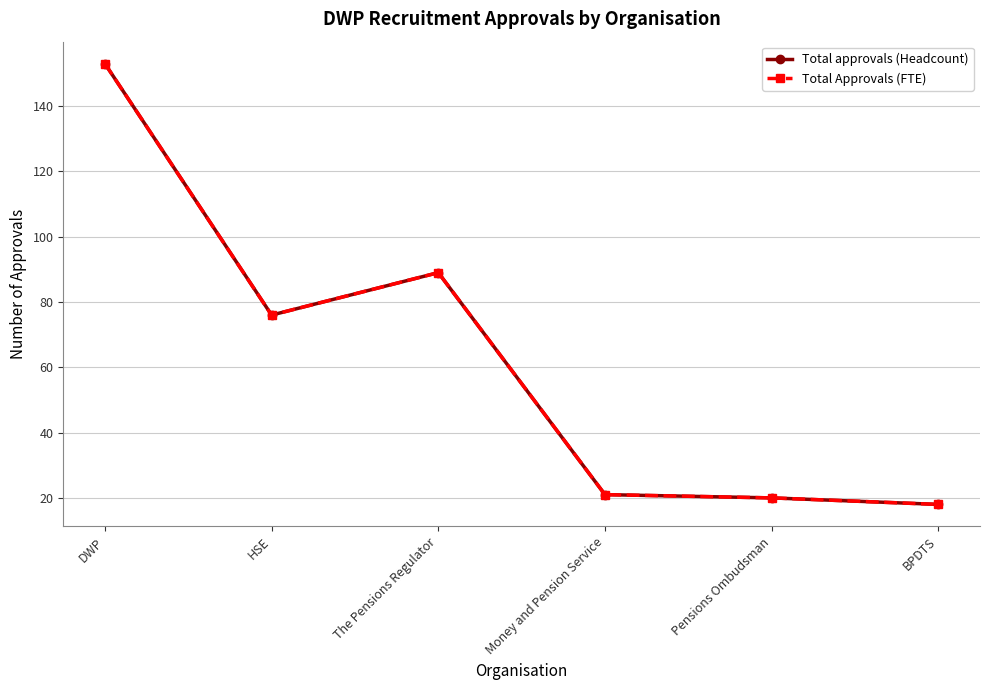

Is this an area chart (filled region under the line)?

No